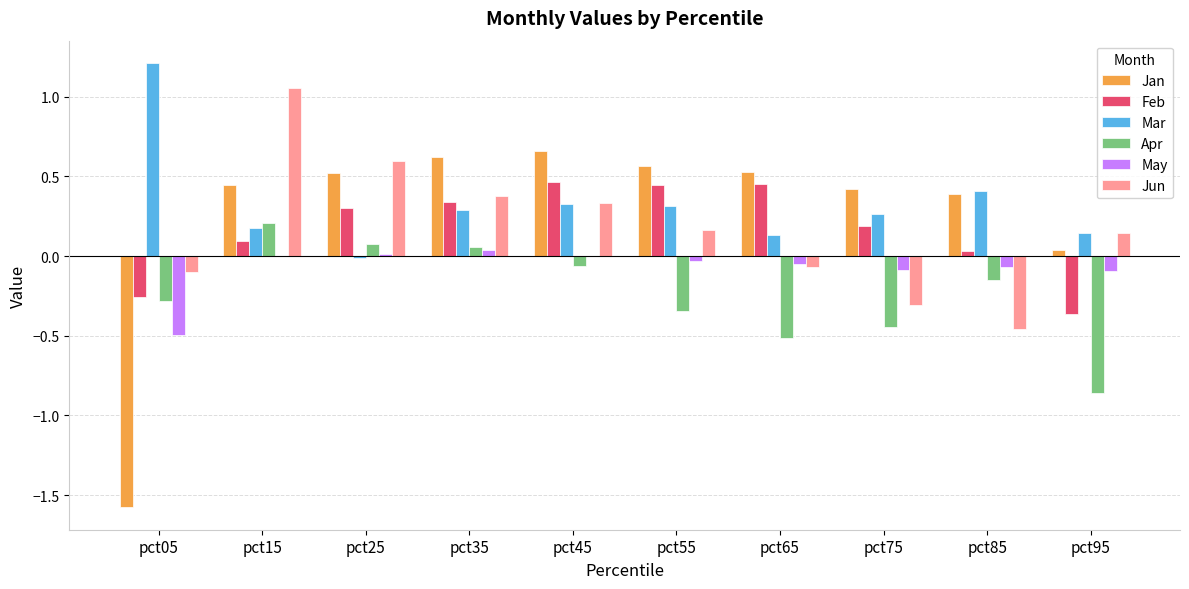

How many data points in Apr are above 0?

3